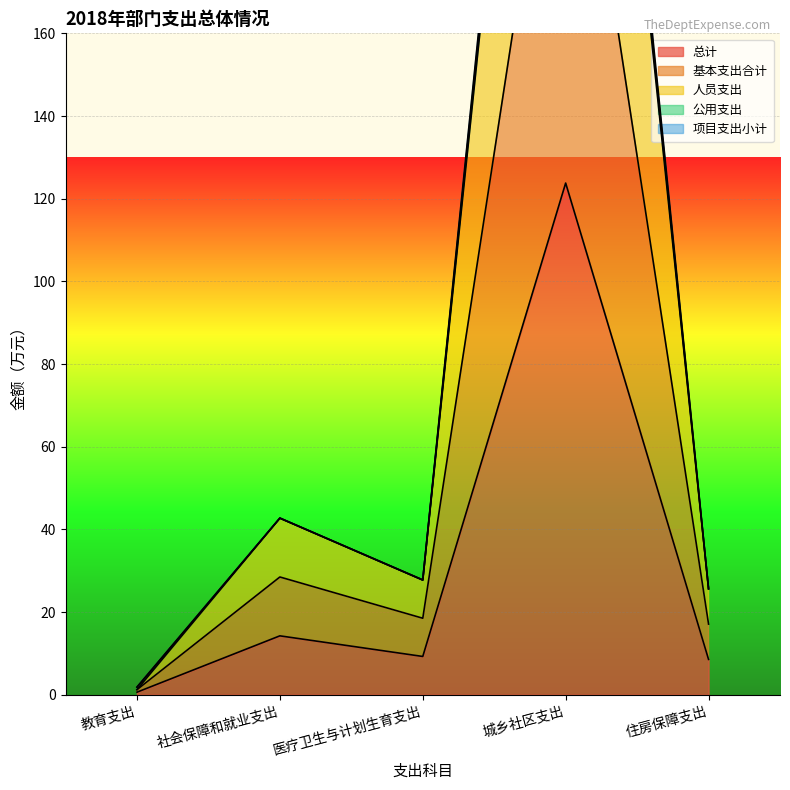

What is the difference between the second highest and second lowest values in the 总计 series?

5.7